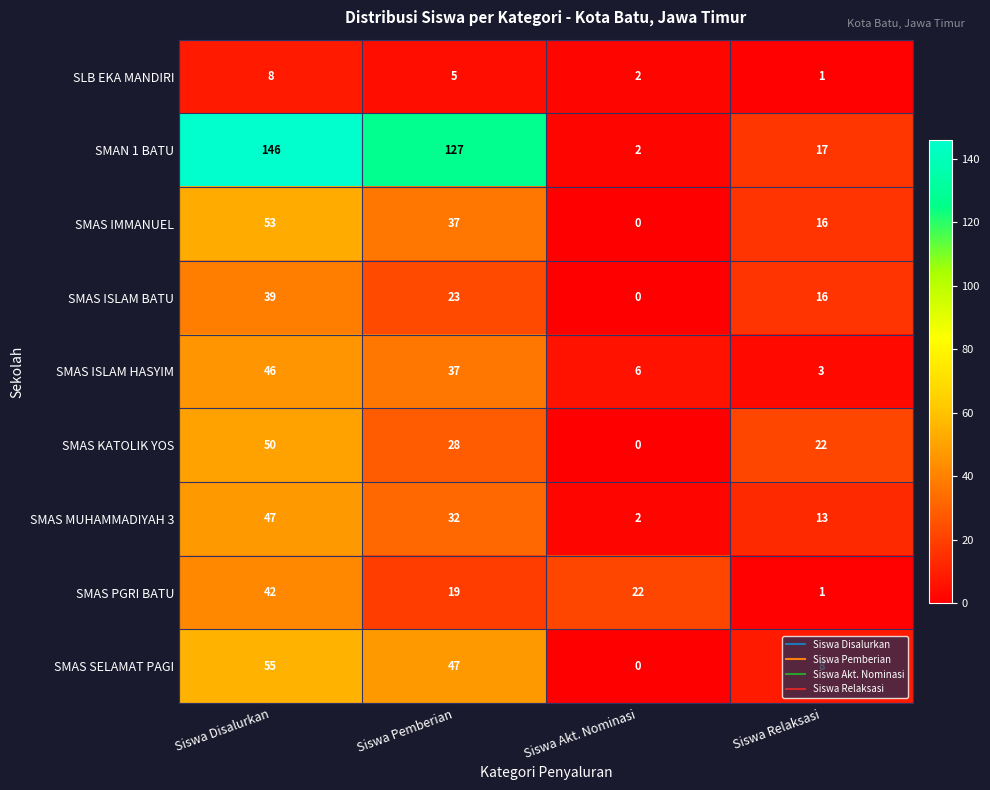

What is the average value of the SMAS MUHAMMADIYAH 3 series?

24